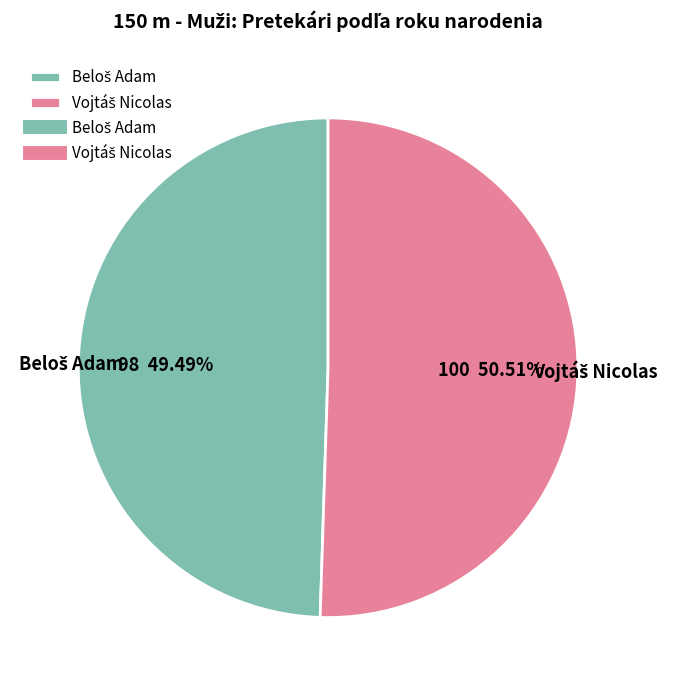

Is there a majority slice in this chart?

Yes